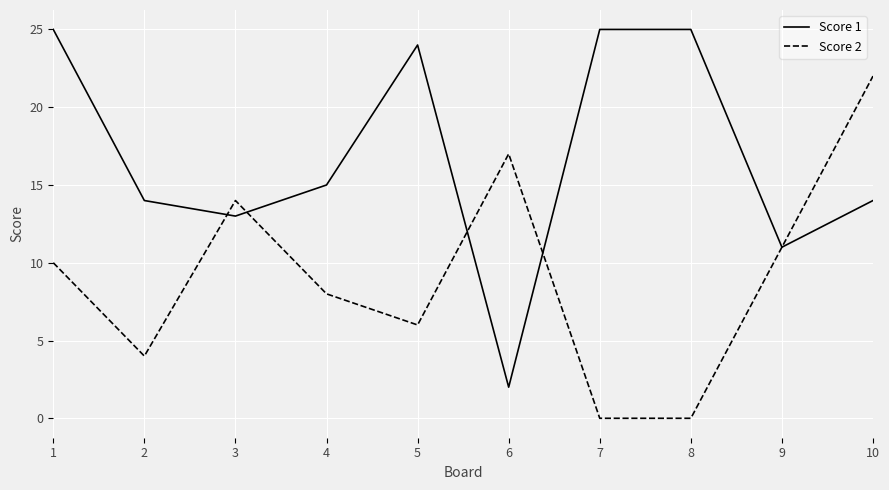

What is the maximum value for Score 1?

25